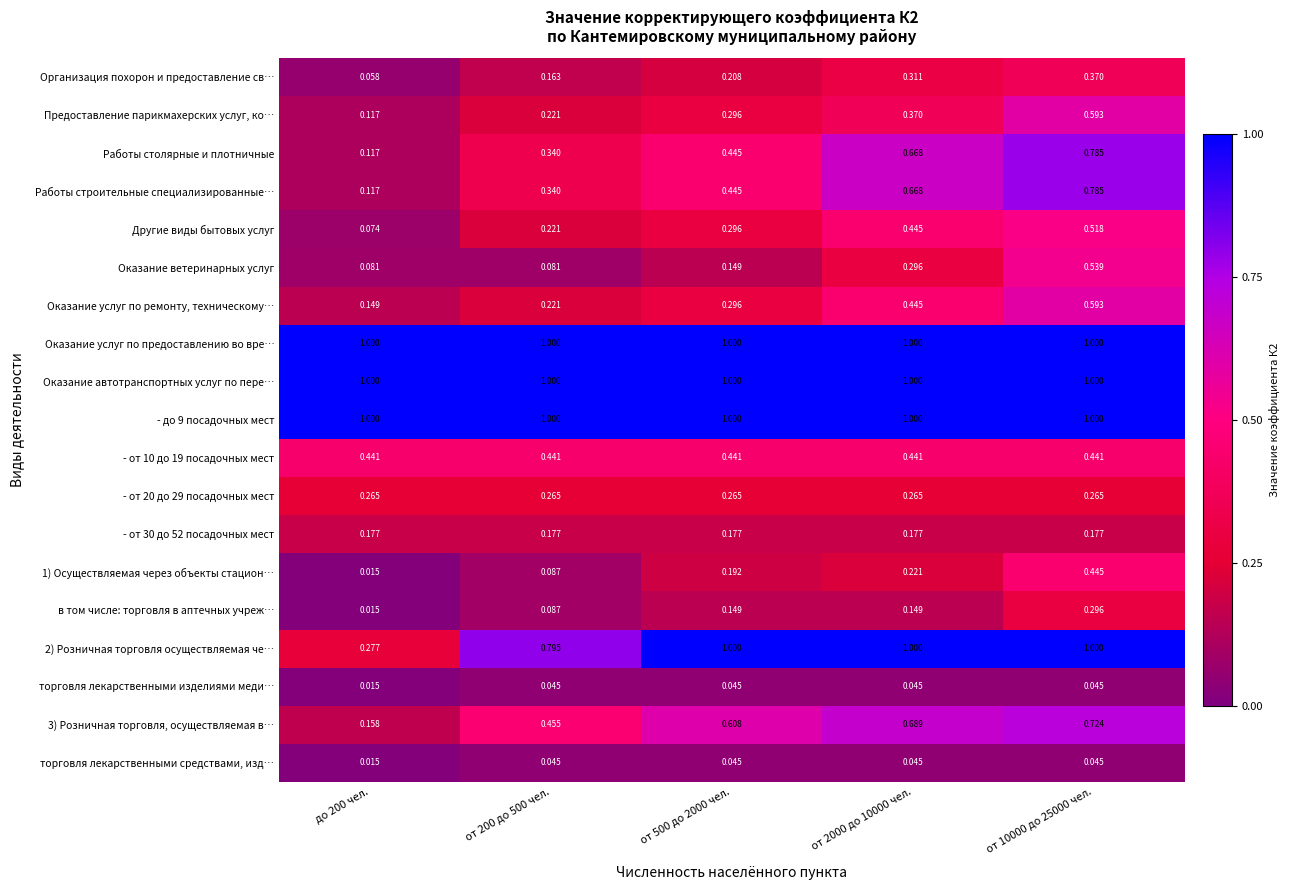

Between от 2000 до 10000 чел. and от 10000 до 25000 чел., which series saw the biggest shift?

Оказание ветеринарных услуг